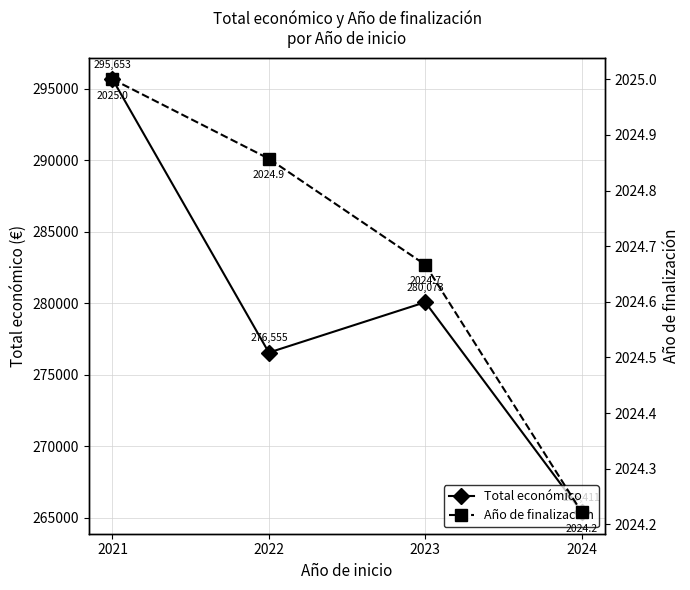

How many interior local valleys does the Total económico series have?

1